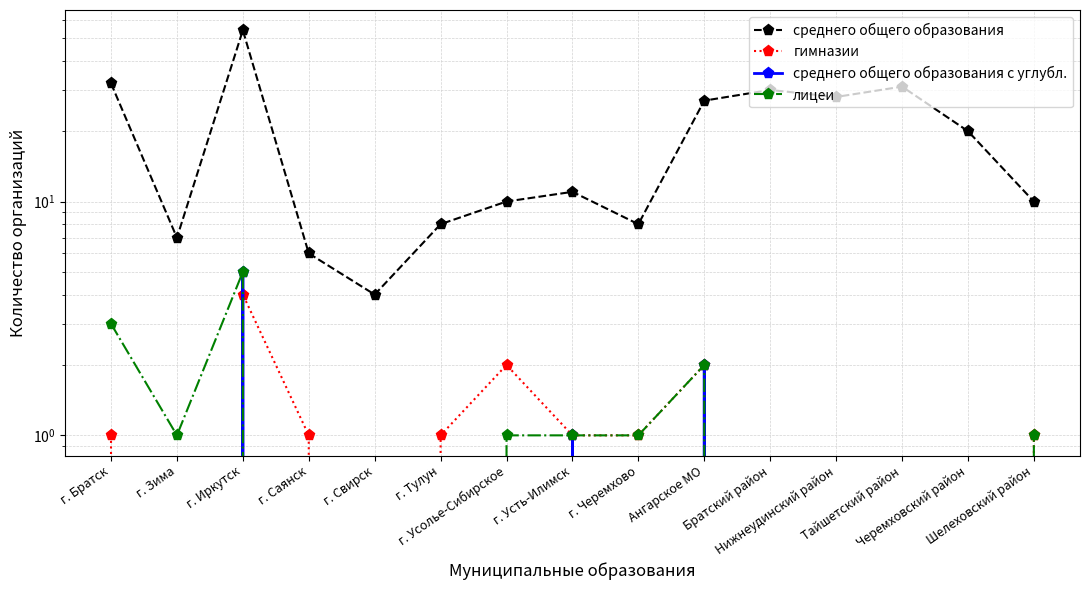

Which series changed the most between г. Иркутск and Ангарское МО?

среднего общего образования